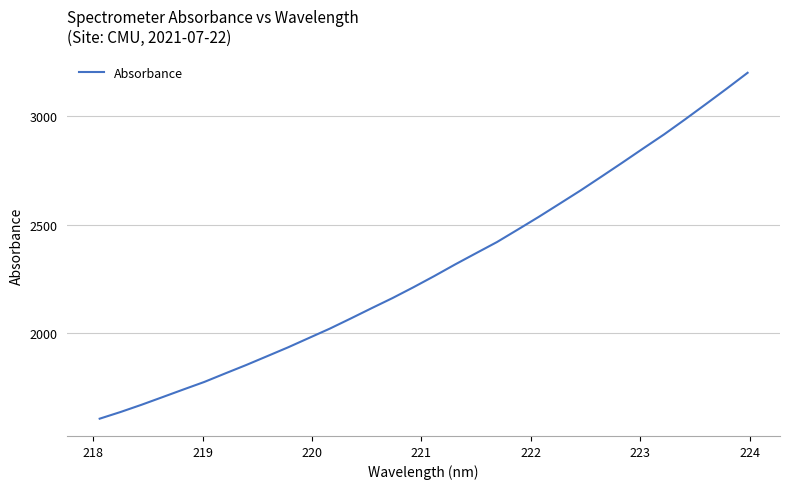

What is the greatest value displayed?

3200.5